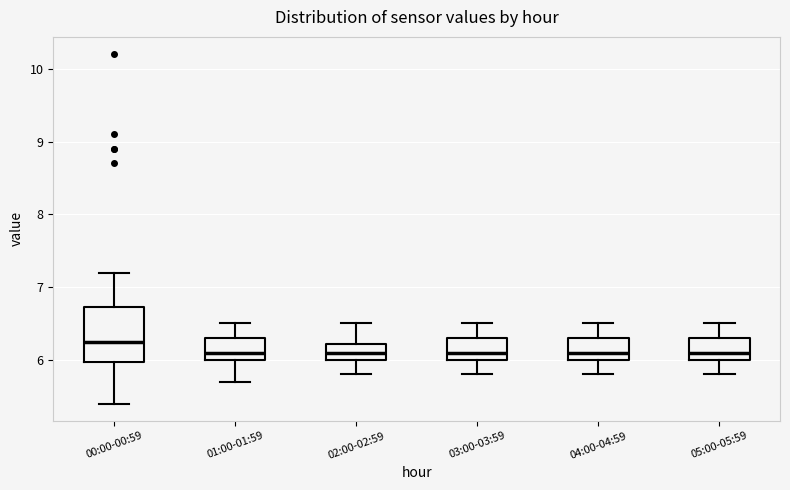

Reading left to right, transcribe this box plot: for each box, give where its median line is, the range the box spans, and where its two whiskers end, as read against the y-axis. The values are not printed on the chart, so give them approximately, as read against the axis.

00:00-00:59: median 6.3, box 6.0 to 6.7, whiskers 5.4 to 7.2
01:00-01:59: median 6.1, box 6.0 to 6.3, whiskers 5.7 to 6.5
02:00-02:59: median 6.1, box 6.0 to 6.2, whiskers 5.8 to 6.5
03:00-03:59: median 6.1, box 6.0 to 6.3, whiskers 5.8 to 6.5
04:00-04:59: median 6.1, box 6.0 to 6.3, whiskers 5.8 to 6.5
05:00-05:59: median 6.1, box 6.0 to 6.3, whiskers 5.8 to 6.5